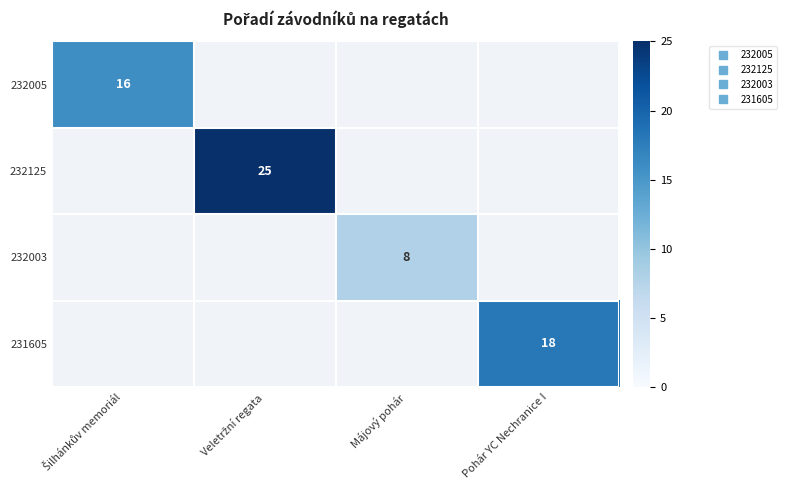

How many distinct data groups are displayed?

4